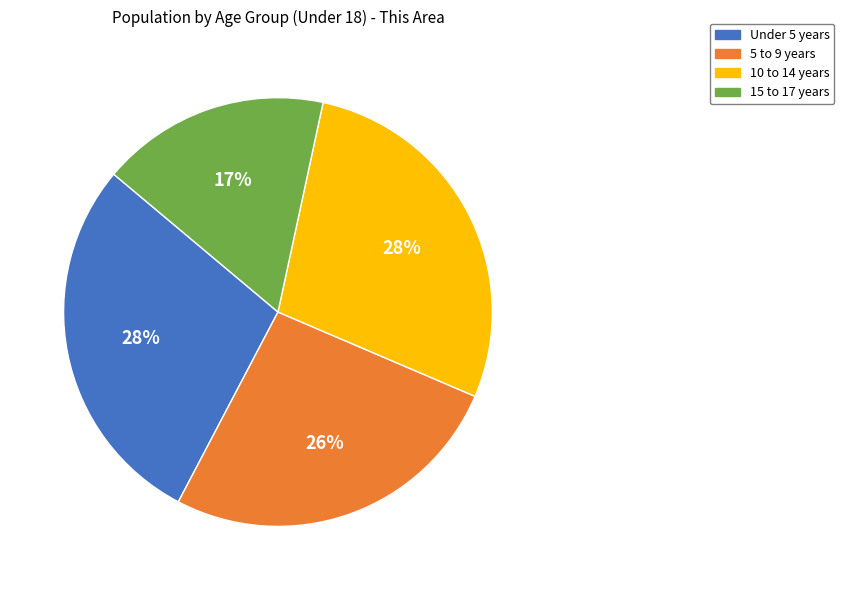

Count the number of slices in the pie.

4